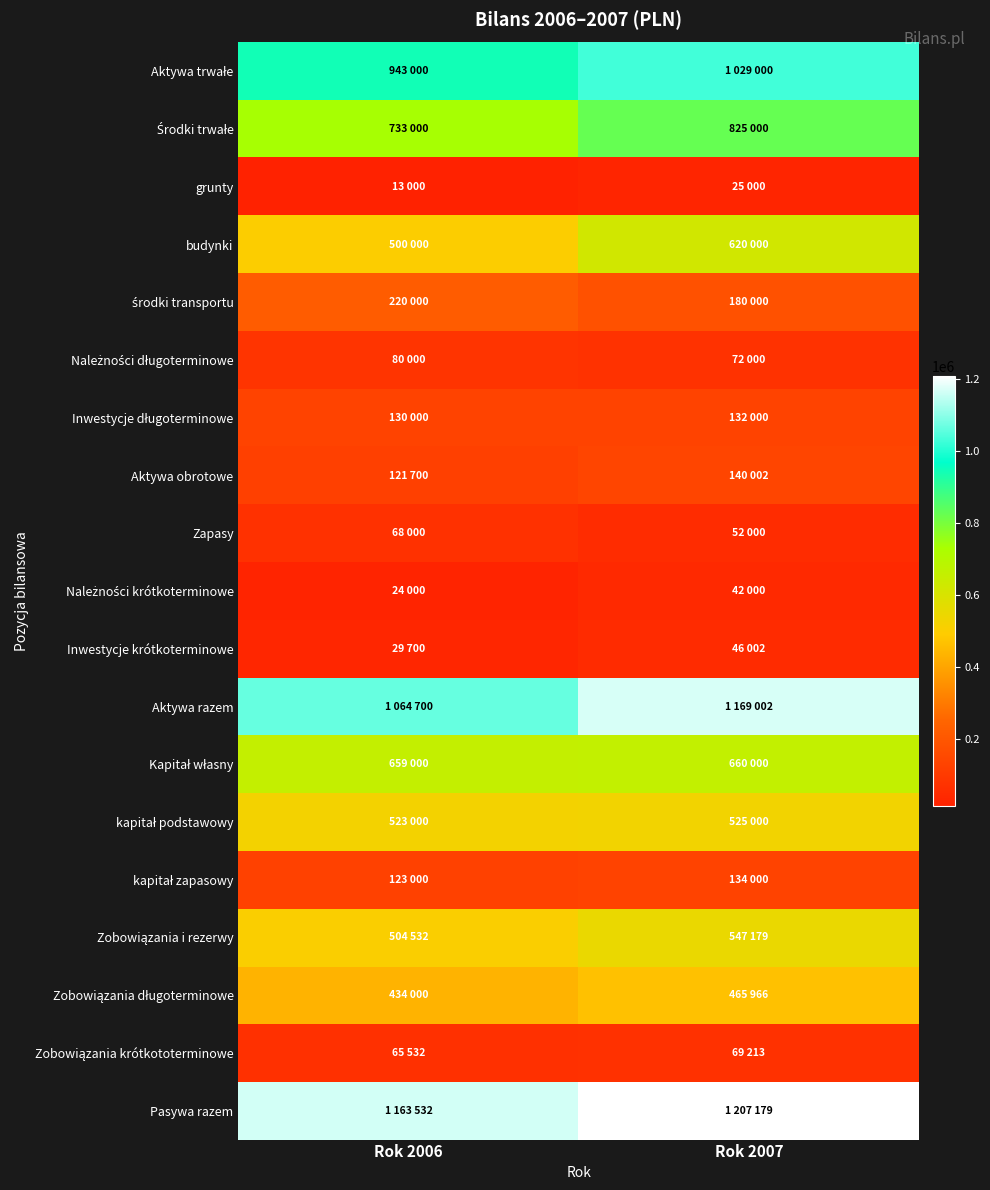

What is the total value across all series at Rok 2006?

7399696